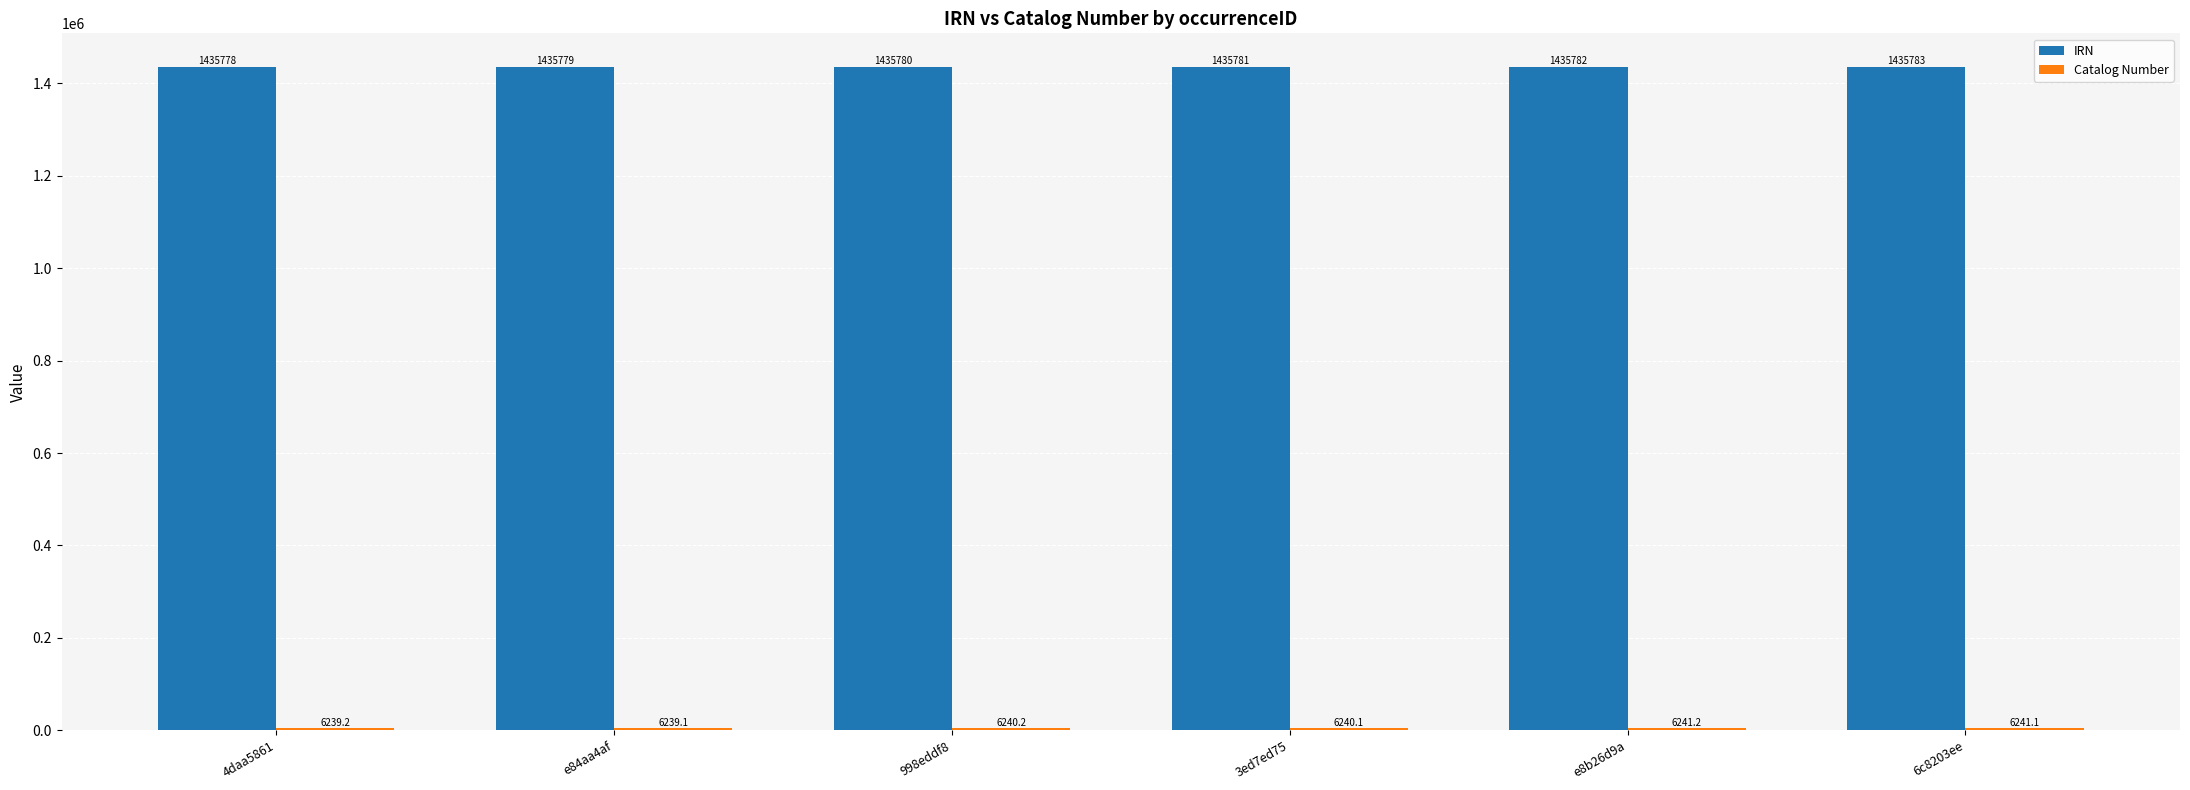

What is the lowest value of the IRN series?

1435778.0